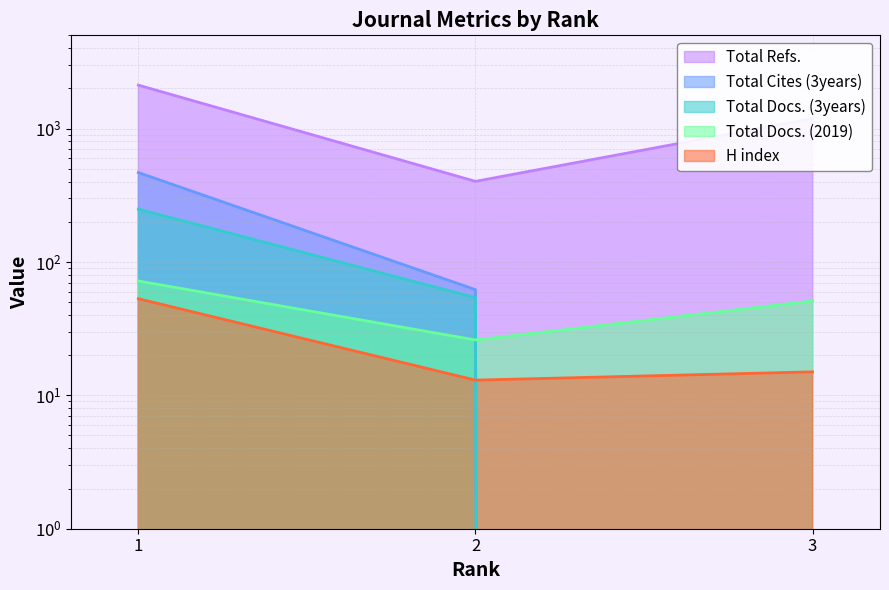

What are all the series names shown in the legend?

H index, Total Docs. (2019), Total Docs. (3years), Total Refs., Total Cites (3years)